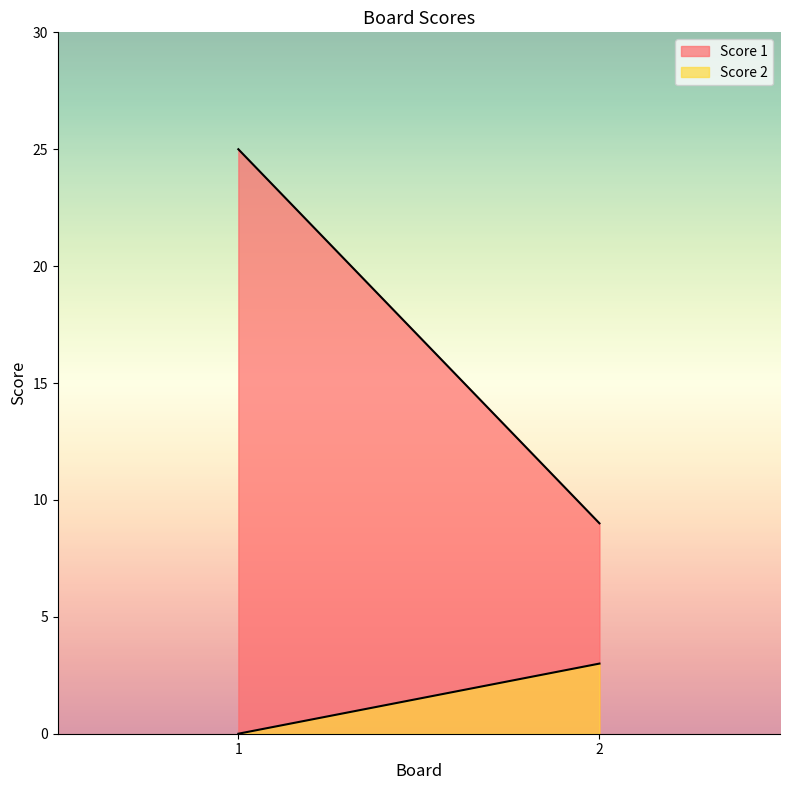

True or false: Score 2 has a value of 3 at 2.

True